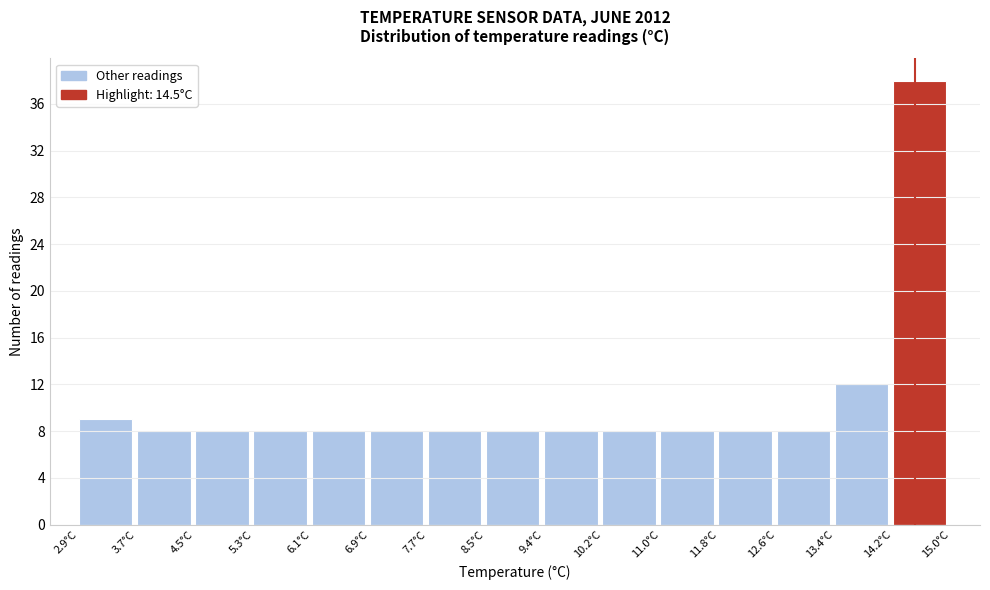

What is the height of the bar covering 2.9 to 3.7 on the x-axis? Neither the bar edges nor the heights are printed on the chart, so give them approximately, as read against the axes.

9